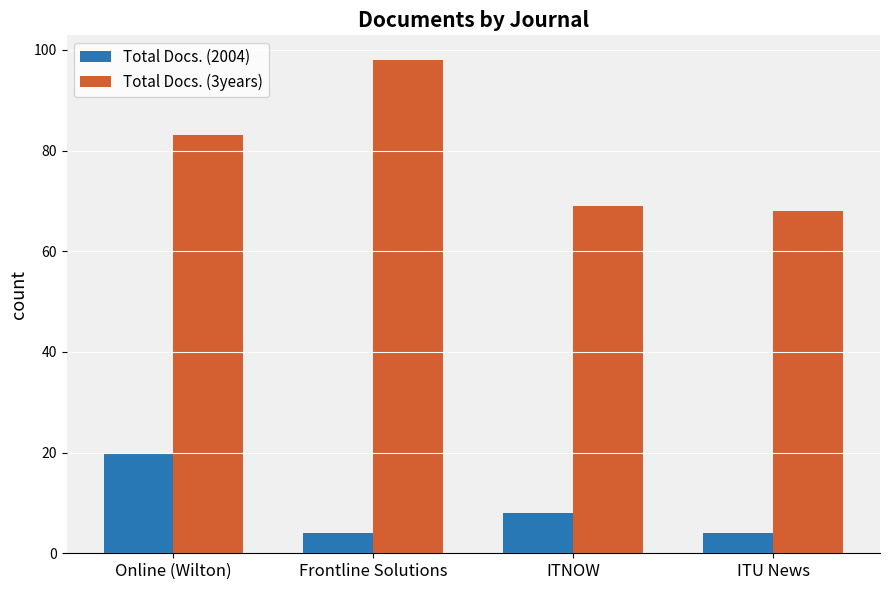

Between Online (Wilton) and ITU News, which series saw the biggest shift?

Total Docs. (2004)